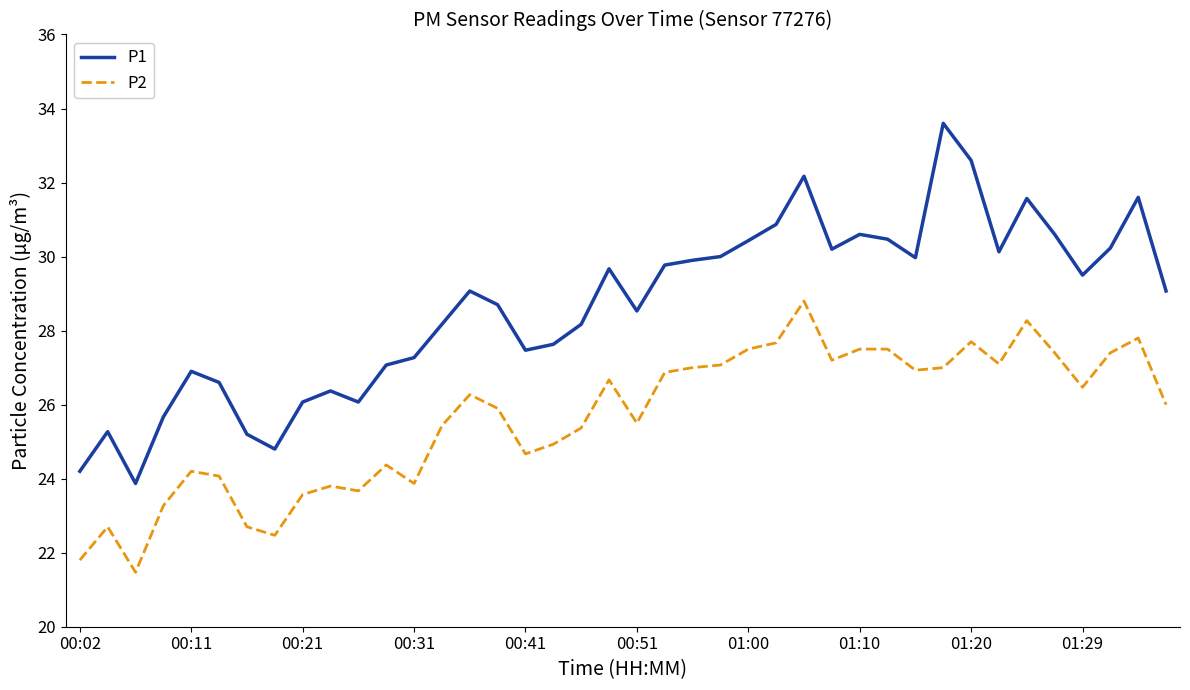

True or false: P2 and P1 intersect in this chart.

False